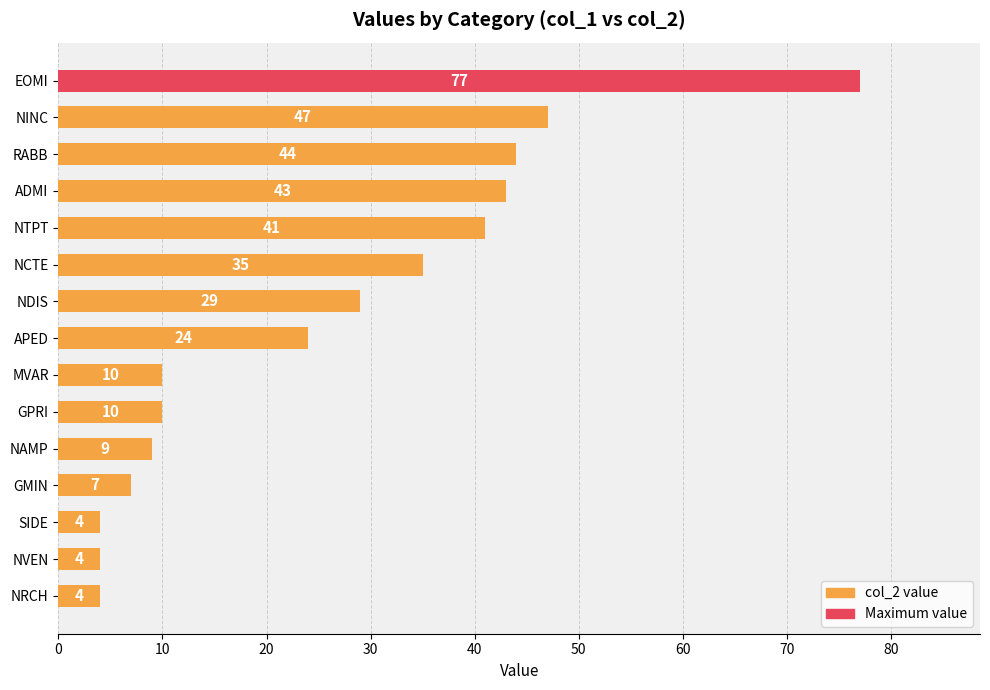

Is it true that the value at ADMI is 9?

False